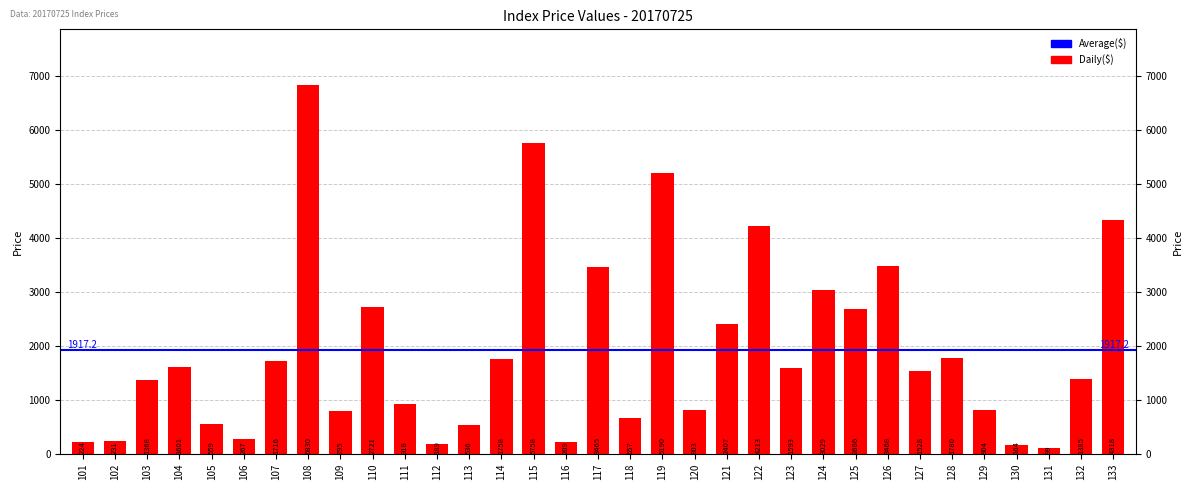

What is the average value?

1917